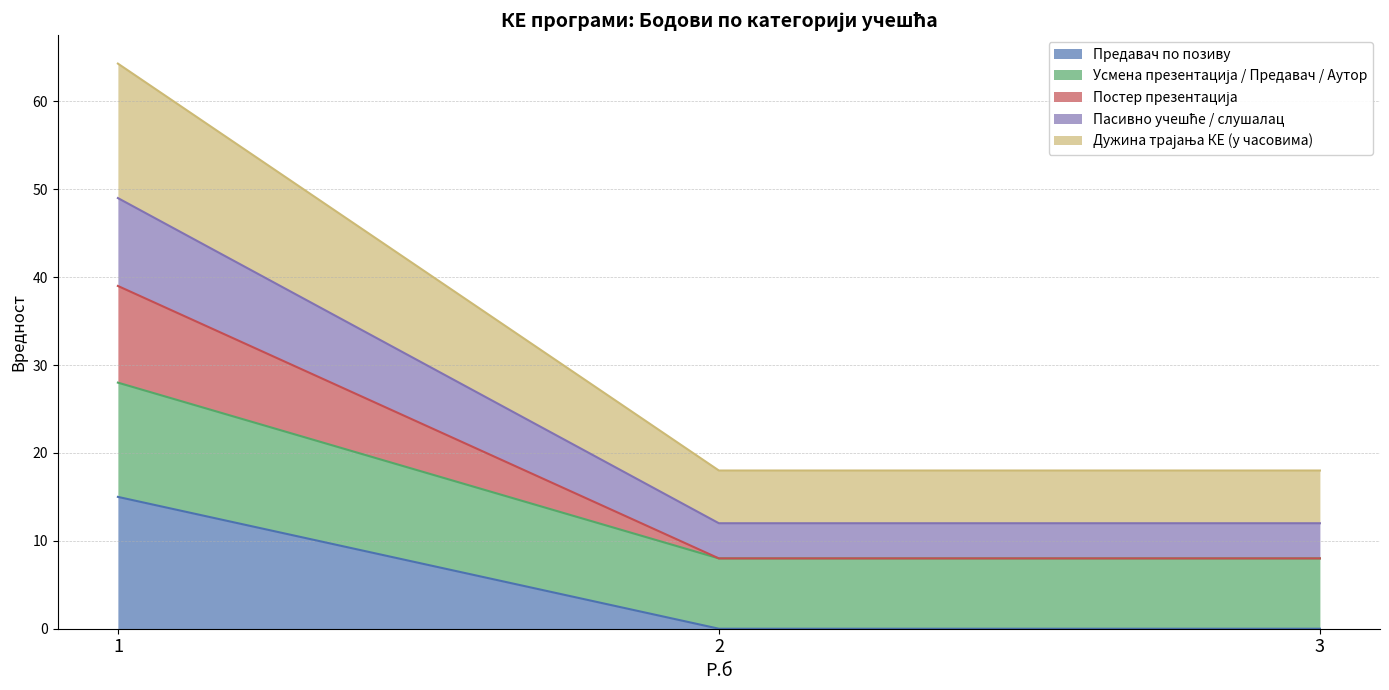

What is the total value across all series at 1?

64.3